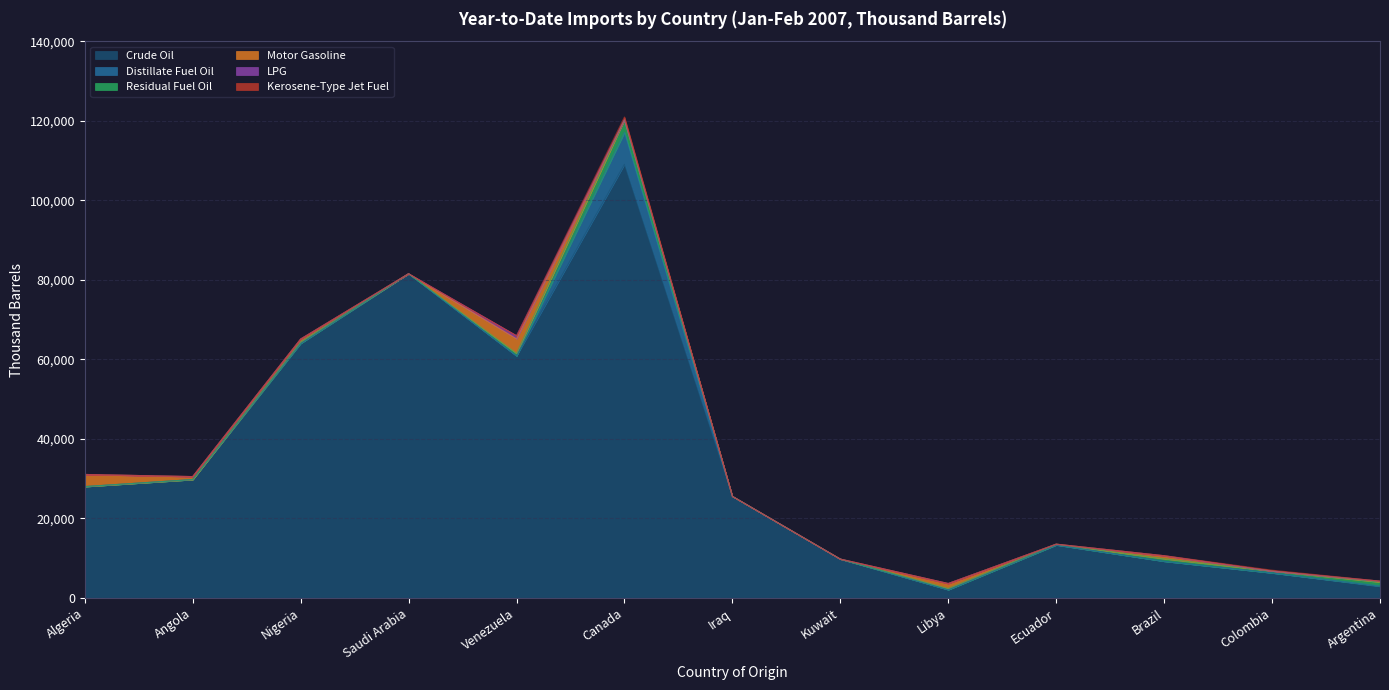

What is the label of the 10th point from the left?

Ecuador